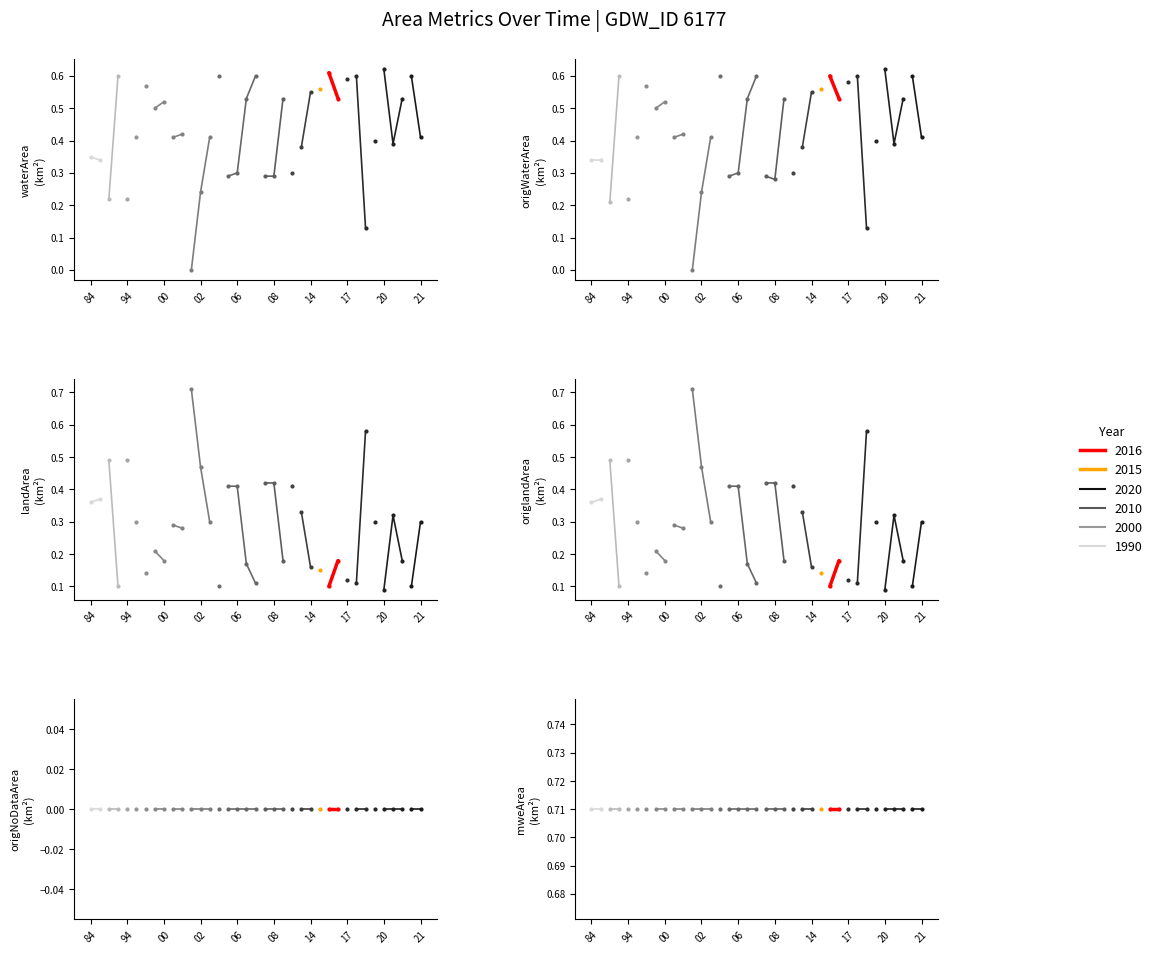

What is the total value across all series at 2014_11?

2.1